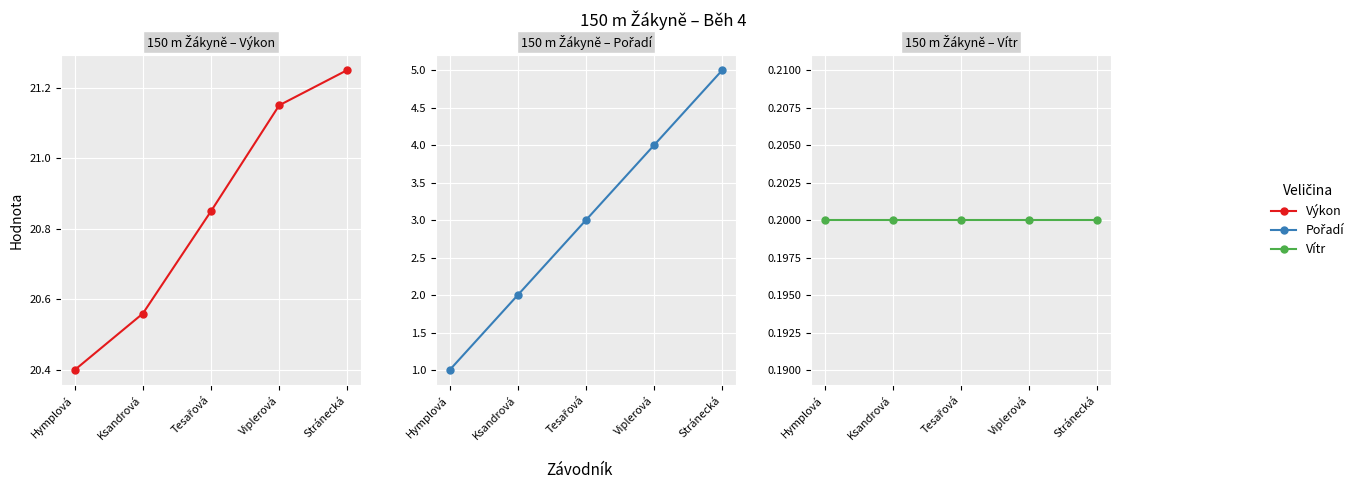

At which category is the sum across all series the highest?

Stránecká